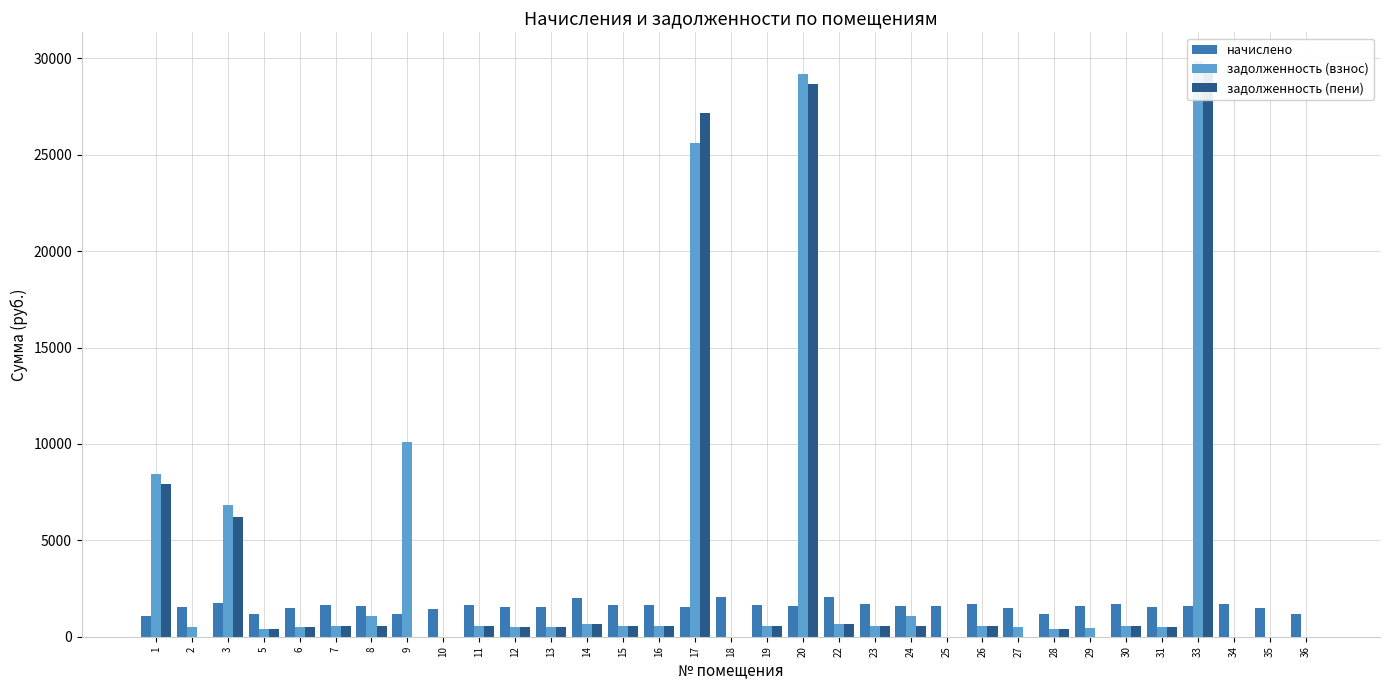

What is the difference between the maximum and second lowest values in the задолженность (взнос) series?

29852.9